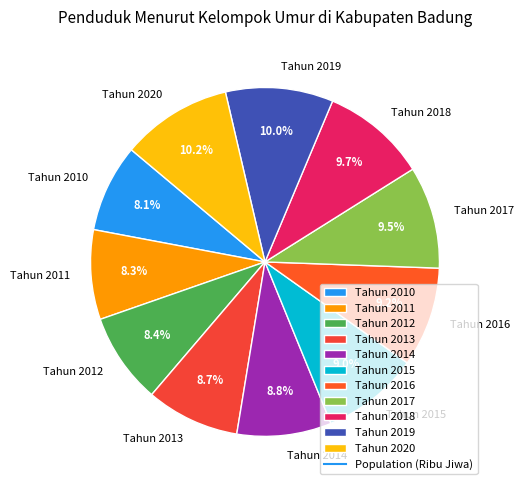

Which has a higher value, Tahun 2019 or Tahun 2016?

Tahun 2019